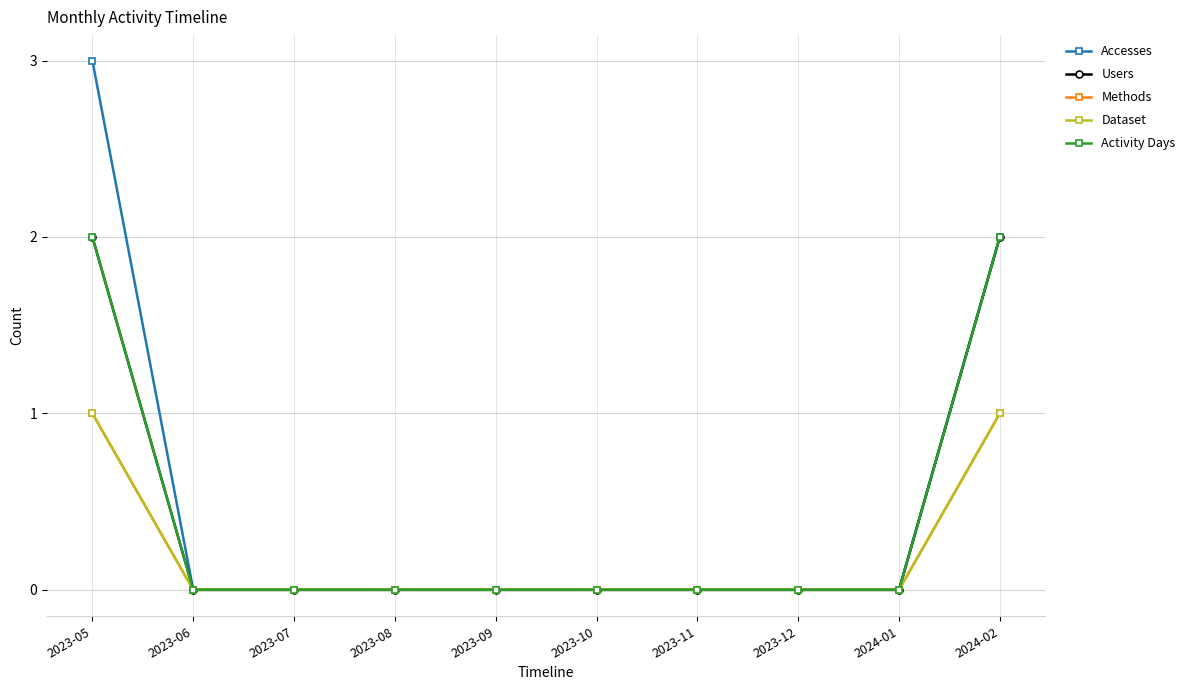

Is this an area chart (filled region under the line)?

No